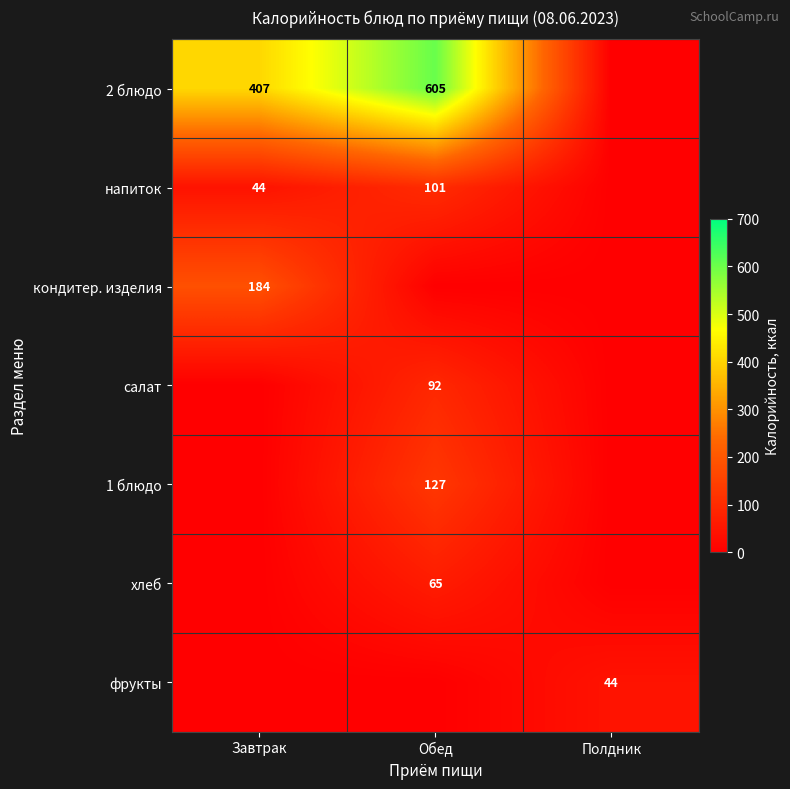

What is the total value across all series at Завтрак?

635.3